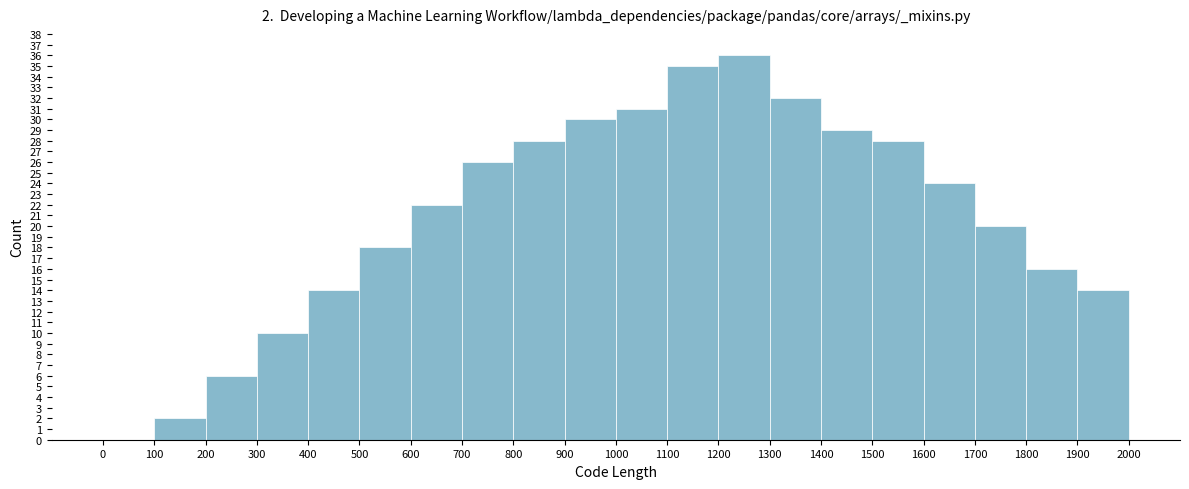

Over which range of the x-axis is the bar tallest?

1200 to 1300